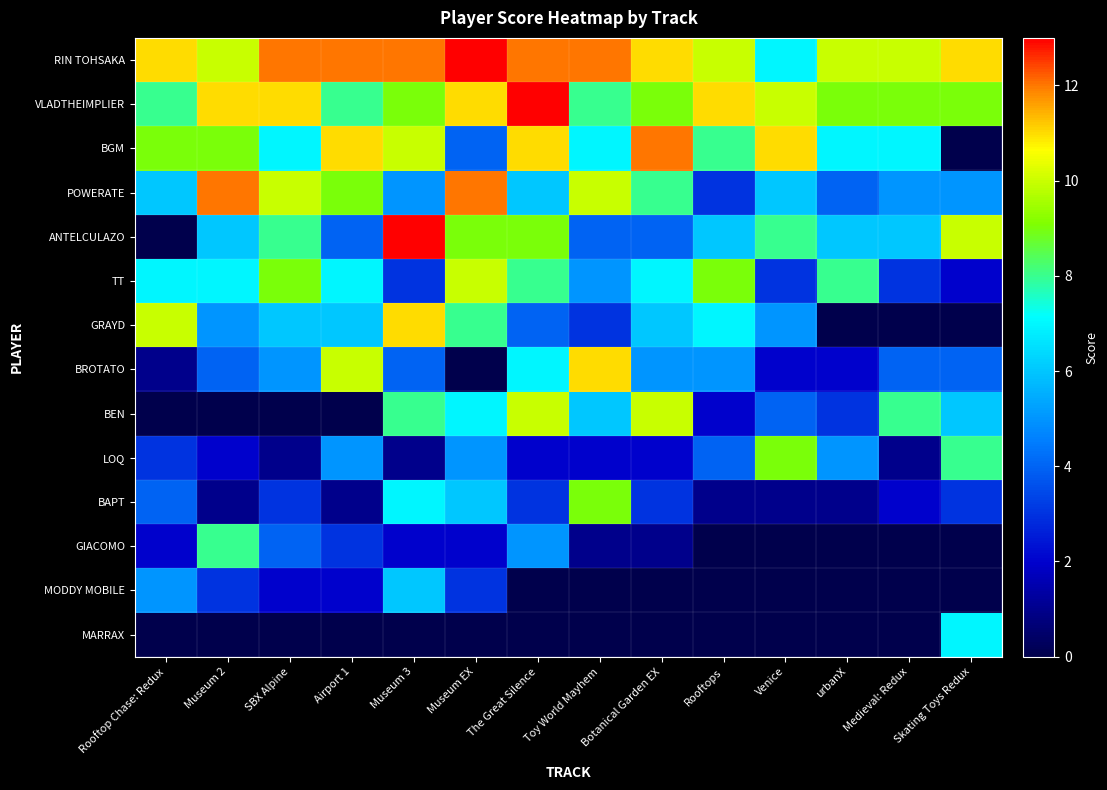

What is the spread (max minus min) of values at Venice?

11